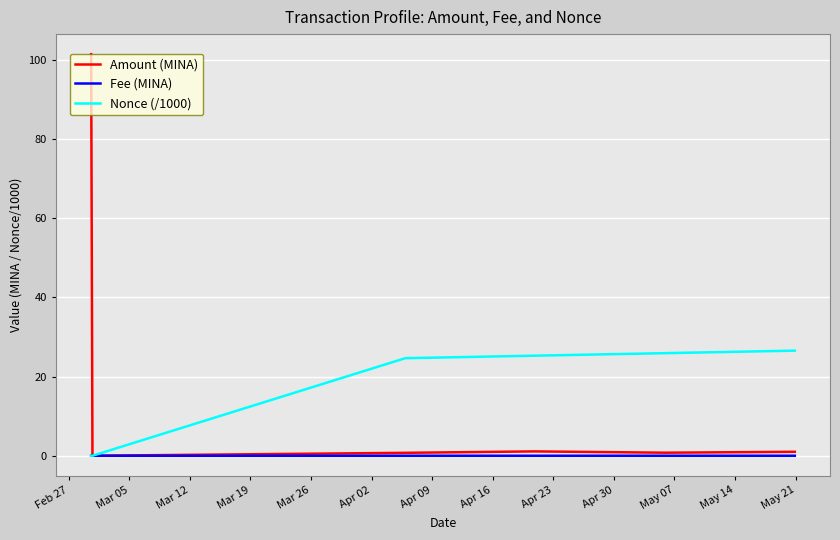

List the series in order of their peak value, highest first.

Amount (MINA), Nonce (/1000), Fee (MINA)